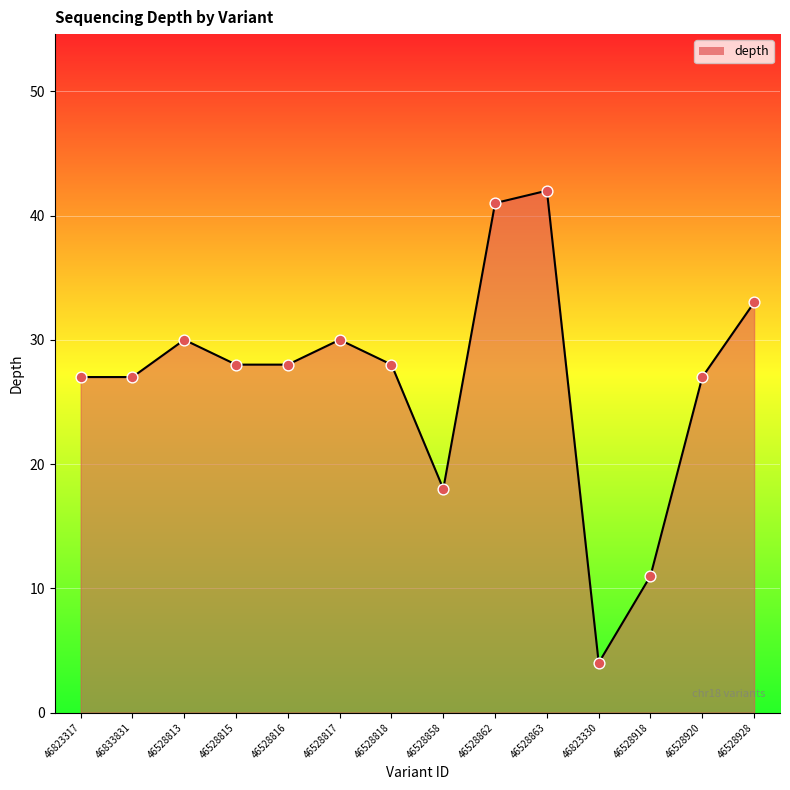

Approximately how many times larger is the value at 46528862 compared to 46823330?

10.2